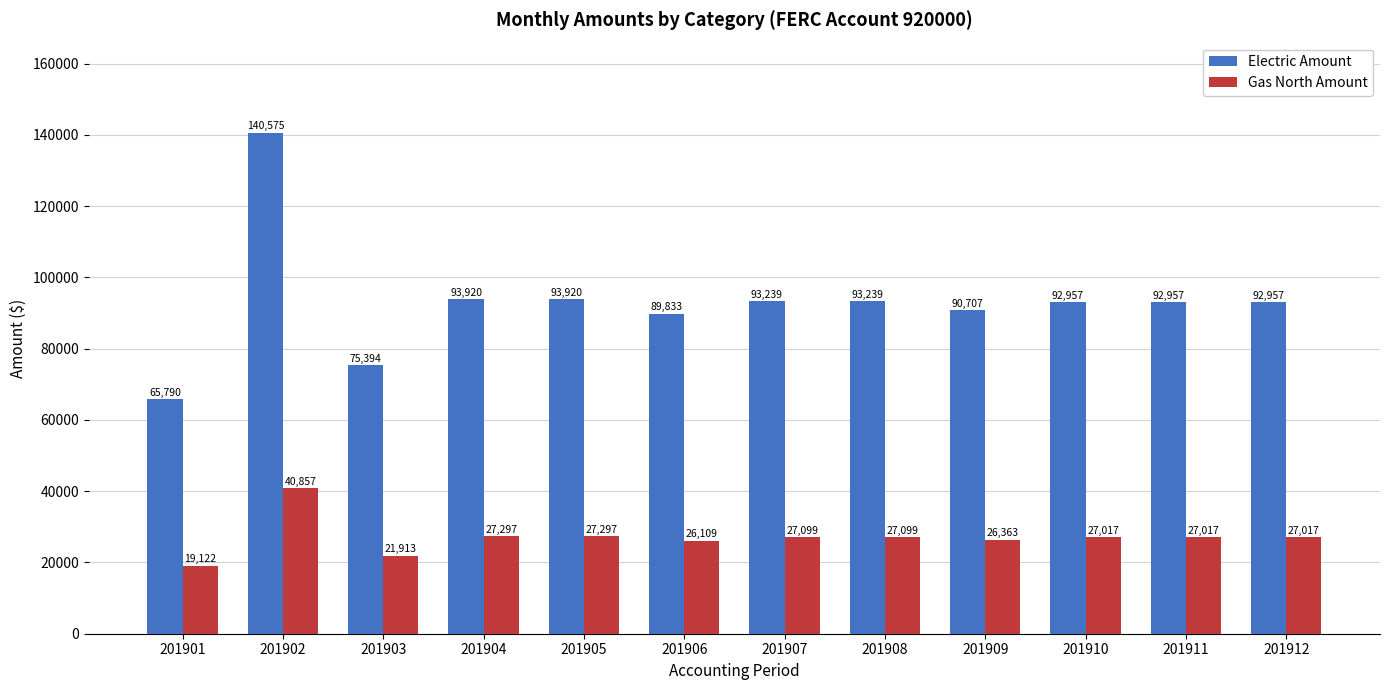

Are the bars grouped side by side (vs. stacked)?

Yes